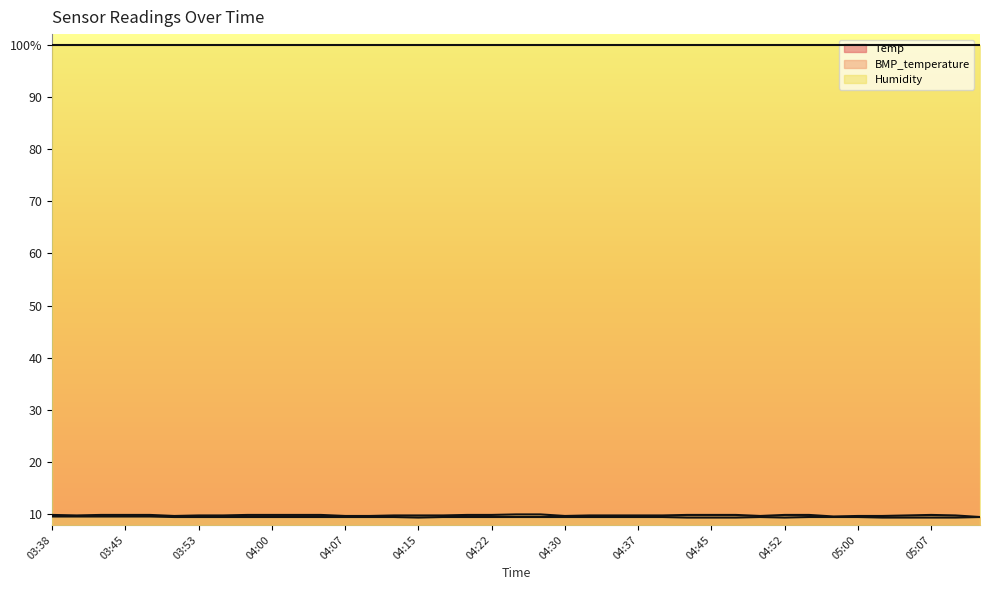

What are all the series names shown in the legend?

Temp, BMP_temperature, Humidity